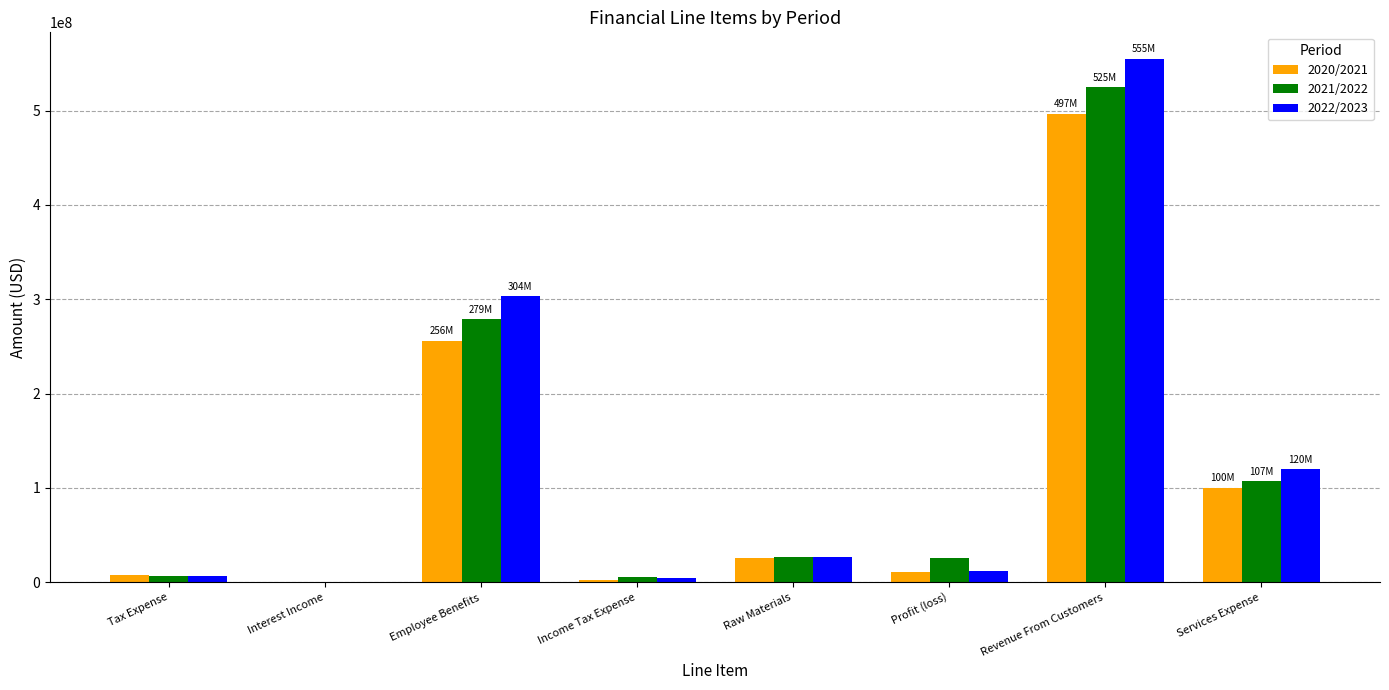

What is the sum of all 2022/2023 values?

1028320000